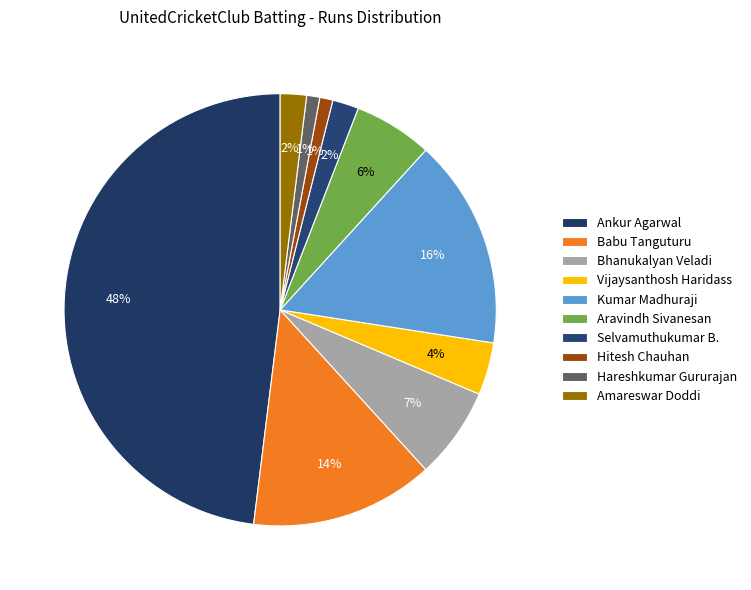

How many slices are in this pie chart?

10